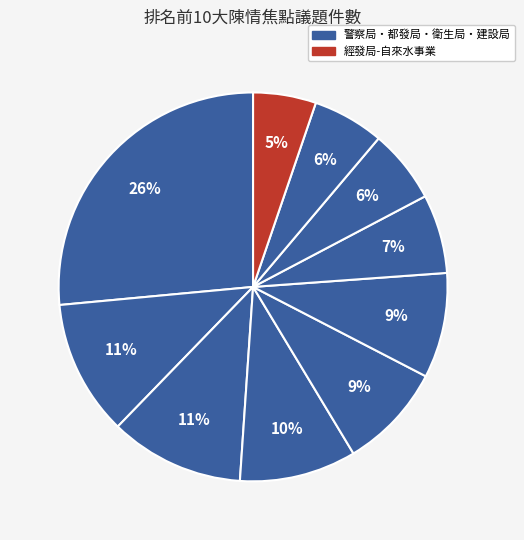

Which category has the smallest portion of the pie?

經發局-自來水事業